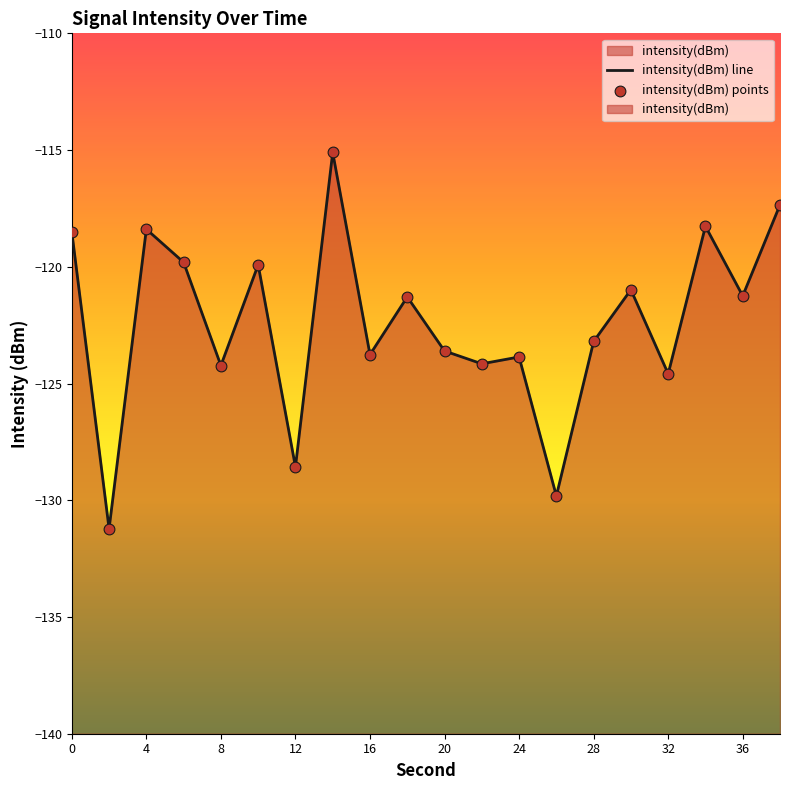

Is the value of intensity(dBm) points at 36 greater than the value of intensity(dBm) line at 36?

No